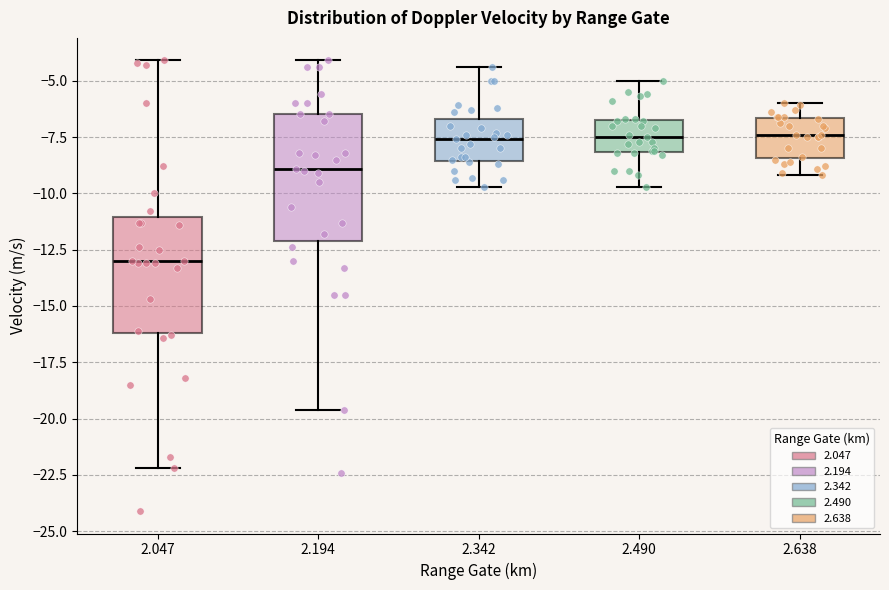

Reading left to right, read every box against the y-axis: the position of its median line, the range the box covers, and the ends of its whiskers. The values are not printed on the chart, so give them approximately, as read against the axis.

2.047: median -13.0, box -16.0 to -11.0, whiskers -22.0 to -4.0
2.194: median -9.0, box -12.0 to -6.5, whiskers -19.5 to -4.0
2.342: median -7.5, box -8.5 to -6.5, whiskers -9.5 to -4.5
2.490: median -7.5, box -8.0 to -6.5, whiskers -9.5 to -5.0
2.638: median -7.5, box -8.5 to -6.5, whiskers -9.0 to -6.0